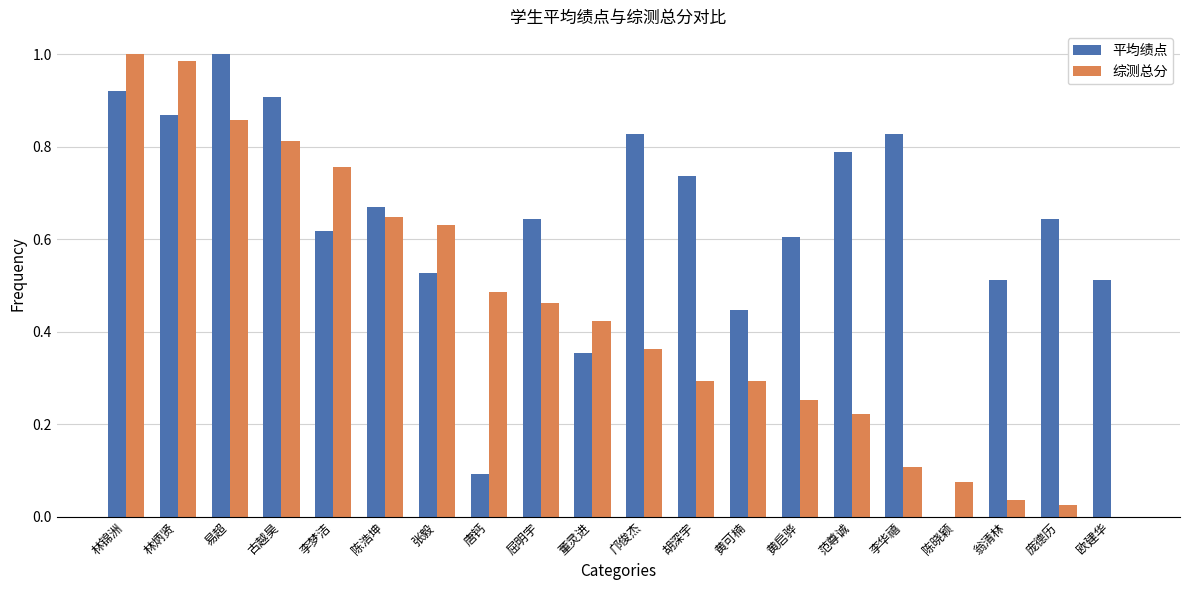

What is the sum of all 平均绩点 values?

12.5